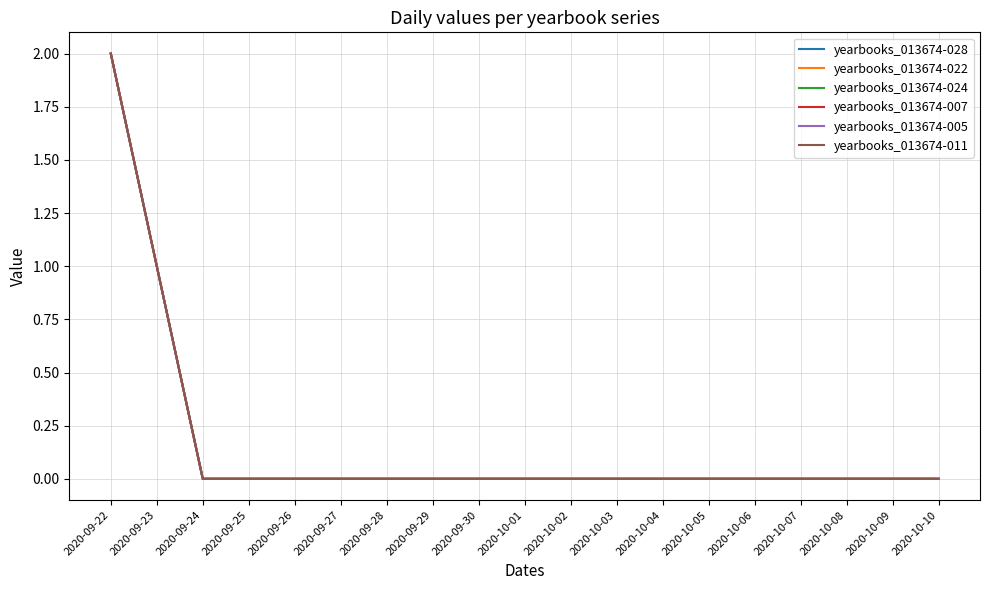

Is this an area chart (filled region under the line)?

No